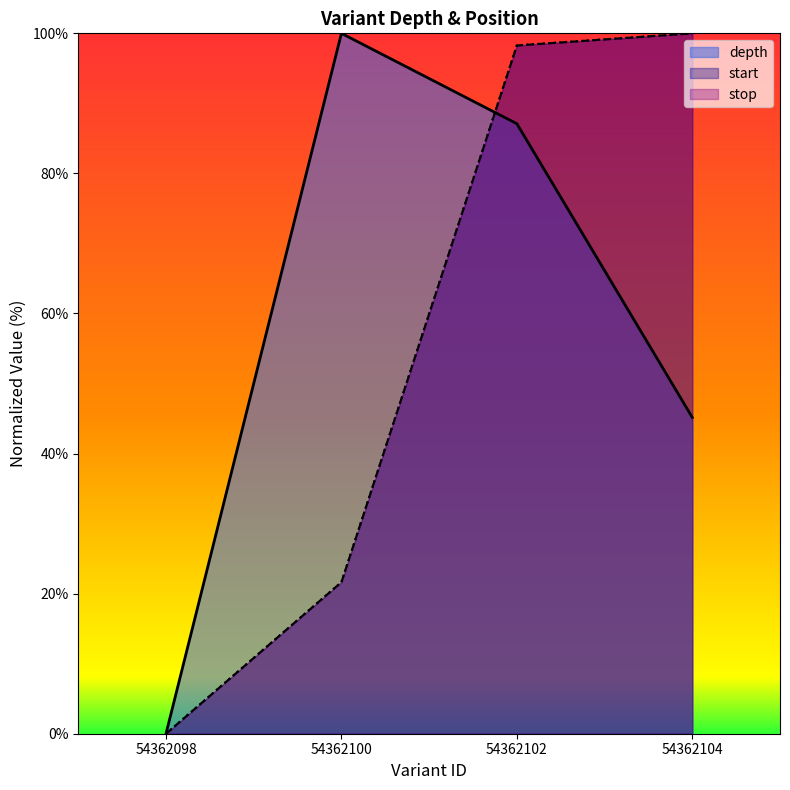

True or false: depth and stop cross at least once.

True